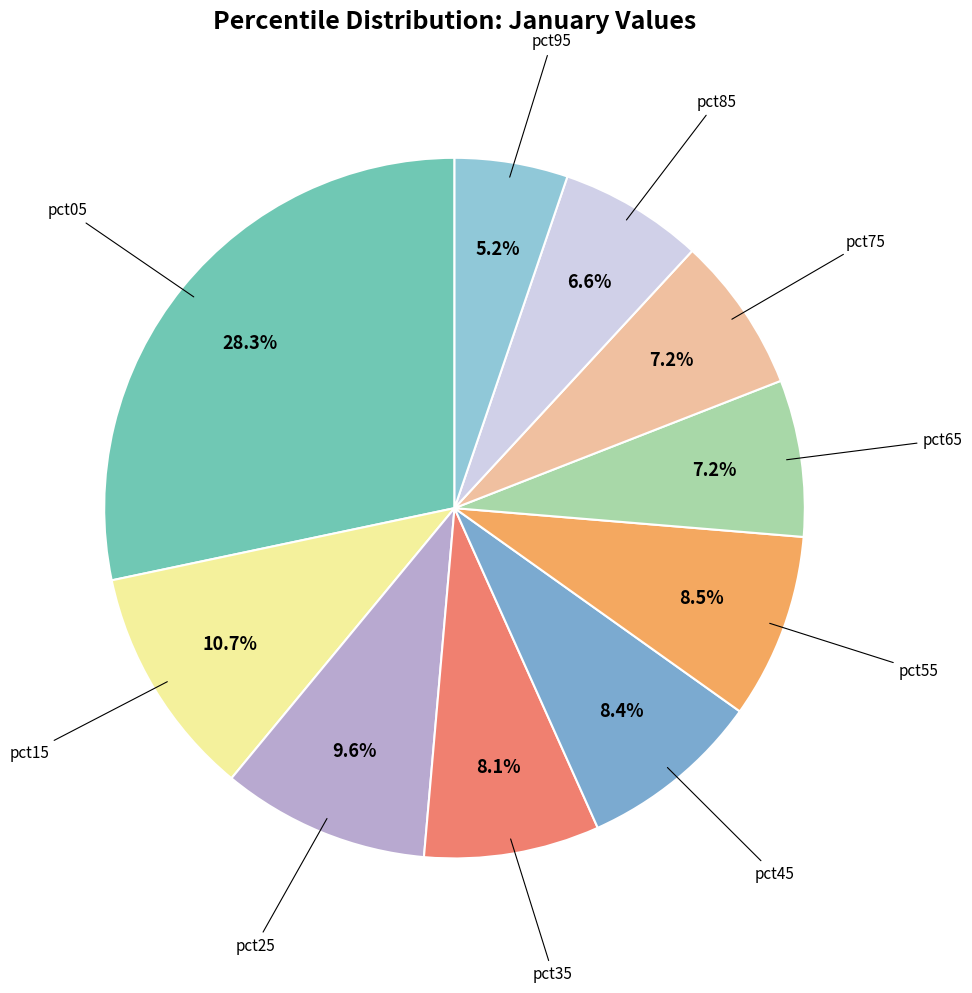

How many segments does this pie chart have?

10